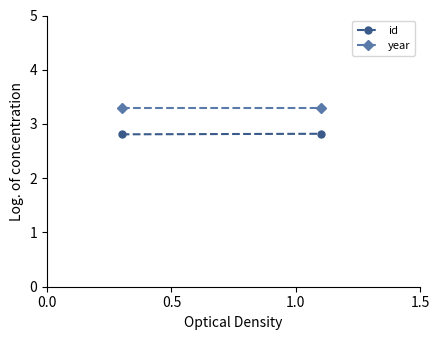

List the series in order of their overall mean, lowest first.

id, year